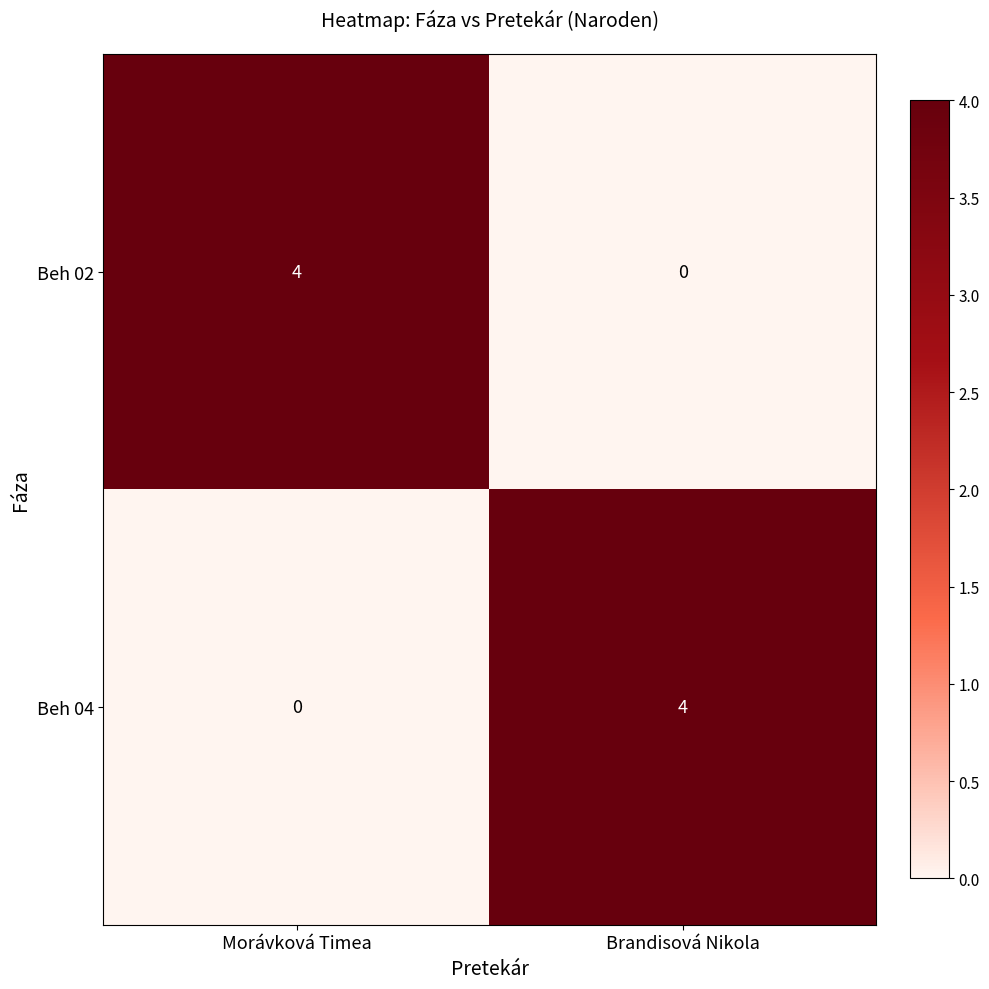

What is the sum of the Beh 02 values at Brandisová Nikola and Morávková Timea?

4